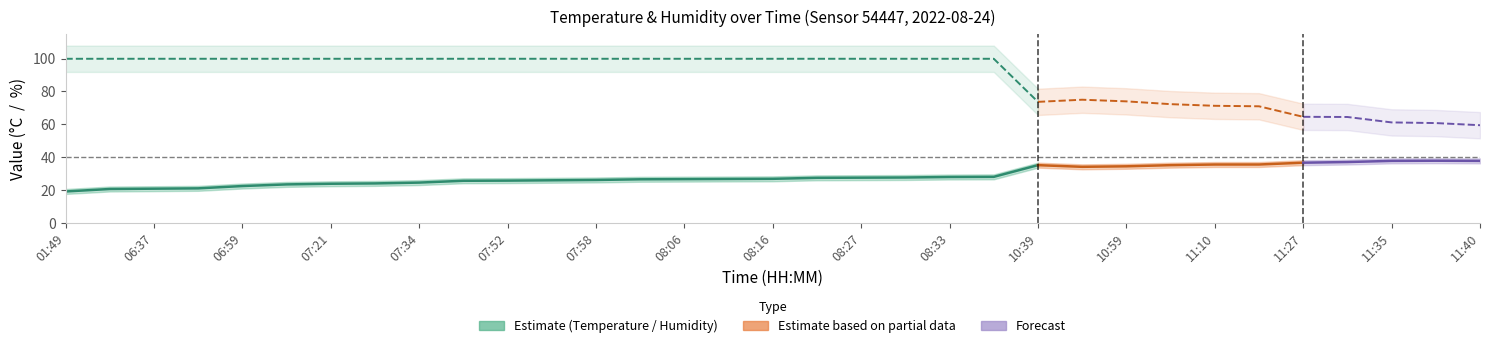

In humidity, how many points are lower than both neighbors (excluding endpoints)?

1